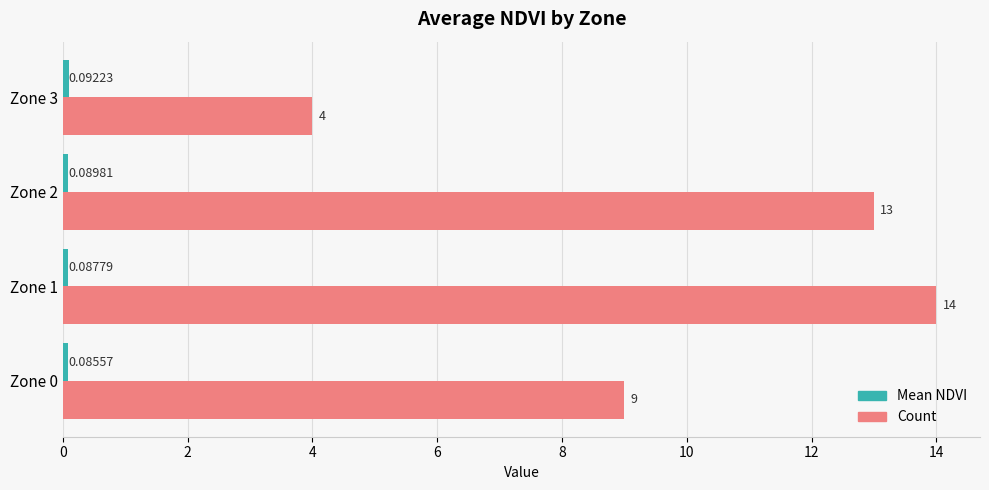

Count the number of categories in the chart.

4